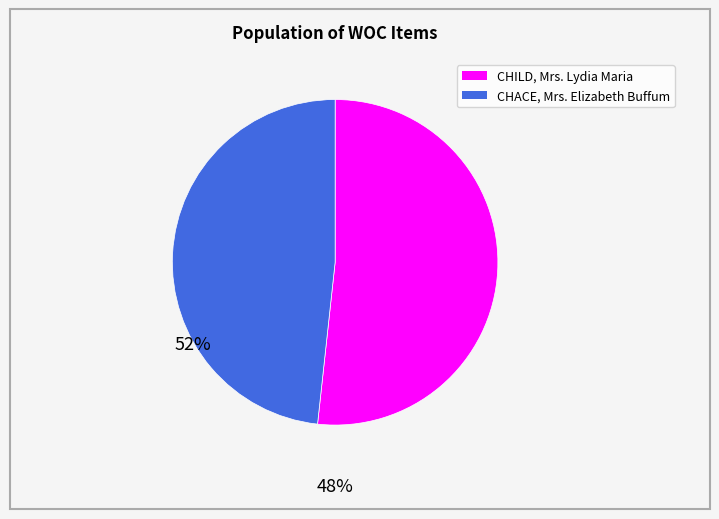

Is there any slice that represents more than half of the pie?

Yes